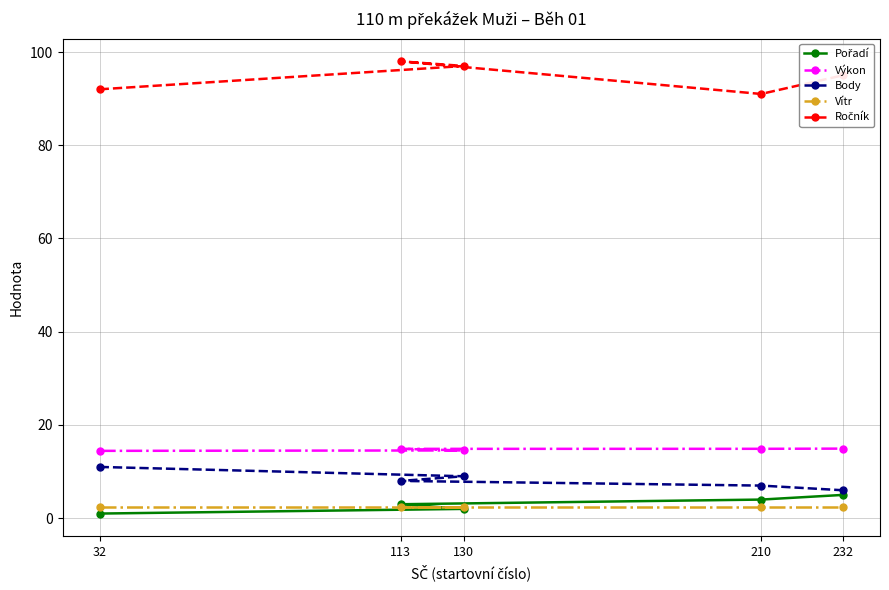

What are all the series names shown in the legend?

Pořadí, Výkon, Body, Vítr, Ročník